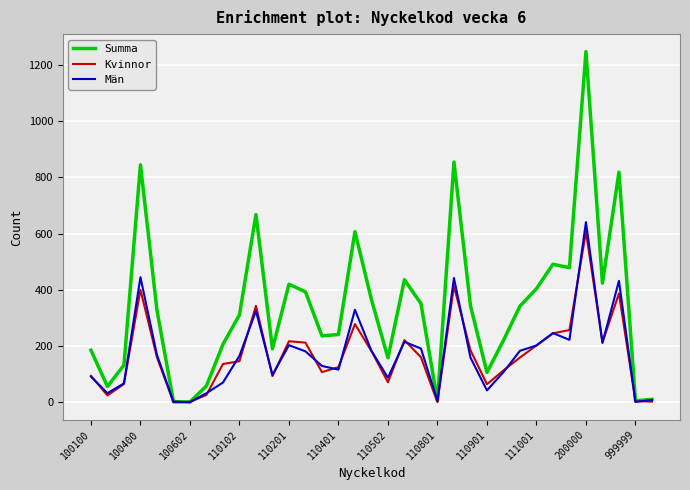

What is the maximum value for Summa?

1248